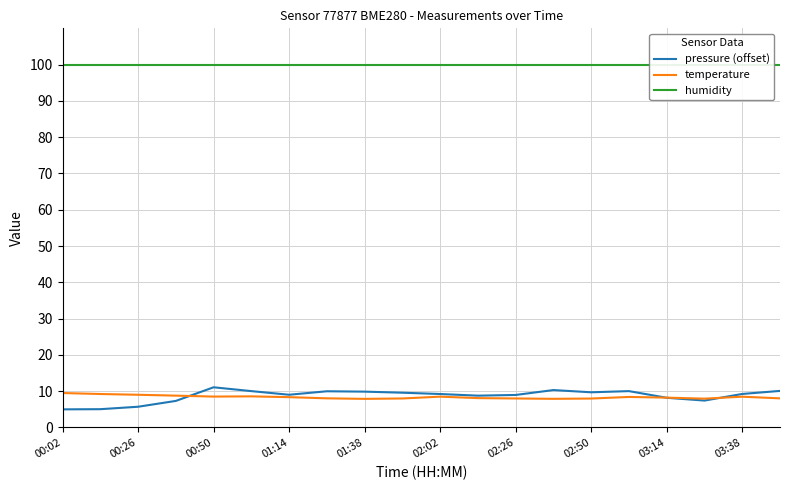

The temperature series shows 12.9 at 00:50. True or false?

False